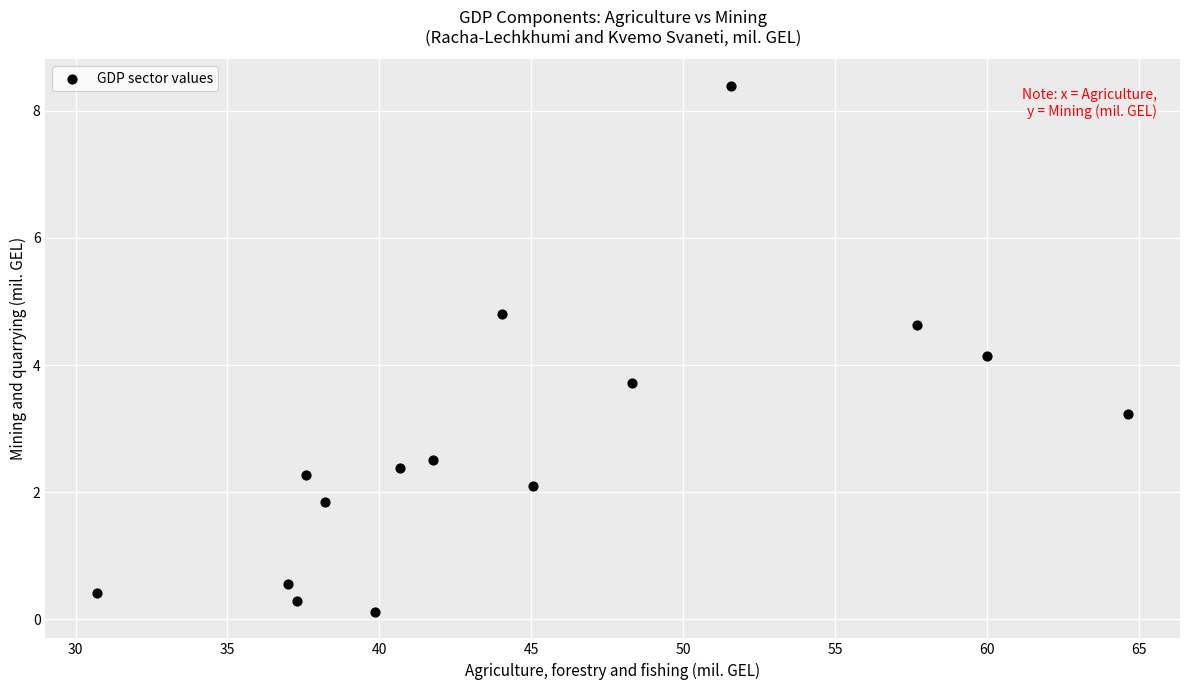

What Y value in the scatter plot is closest to 4?

4.1